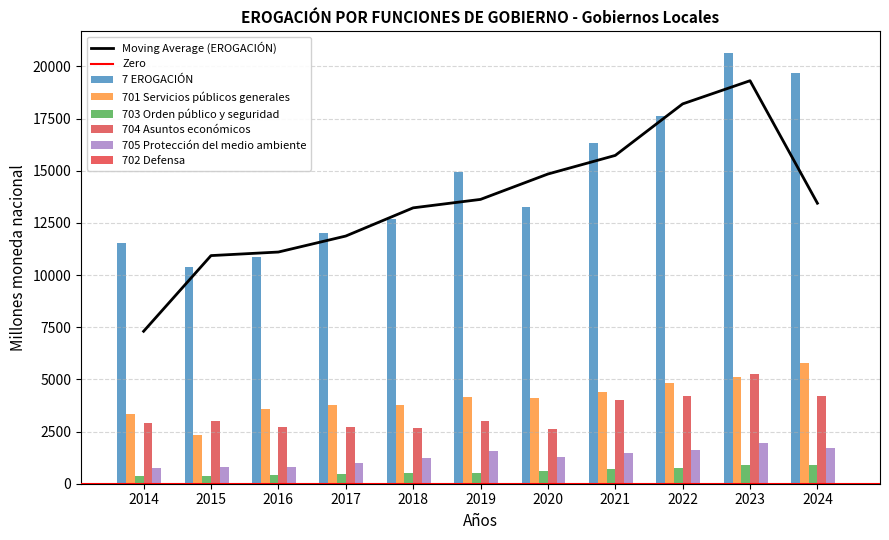

Reading left to right, list all the values displayed in this chart.

7 EROGACIÓN: 2014=11513.0	2015=10400.5	2016=10880.6	2017=12025.0	2018=12699.9	2019=14933.6	2020=13239.2	2021=16347.7	2022=17609.1	2023=20645.5	2024=19678.6
701 Servicios públicos generales: 2014=3336.0	2015=2352.9	2016=3557.3	2017=3783.1	2018=3759.3	2019=4154.3	2020=4109.8	2021=4381.9	2022=4819.5	2023=5095.3	2024=5762.3
703 Orden público y seguridad: 2014=356.4	2015=373.4	2016=411.5	2017=482.1	2018=511.7	2019=535.3	2020=611.7	2021=700.2	2022=742.0	2023=878.3	2024=916.1
704 Asuntos económicos: 2014=2933.2	2015=3006.8	2016=2694.4	2017=2709.1	2018=2663.4	2019=2993.8	2020=2643.0	2021=4009.6	2022=4206.3	2023=5236.5	2024=4213.8
705 Protección del medio ambiente: 2014=736.7	2015=789.2	2016=794.2	2017=997.5	2018=1212.4	2019=1575.7	2020=1303.2	2021=1486.8	2022=1594.3	2023=1941.0	2024=1732.9
702 Defensa: 2014=4.5	2015=3.9	2016=4.0	2017=4.6	2018=5.2	2019=4.3	2020=2.7	2021=2.6	2022=3.8	2023=4.5	2024=4.0